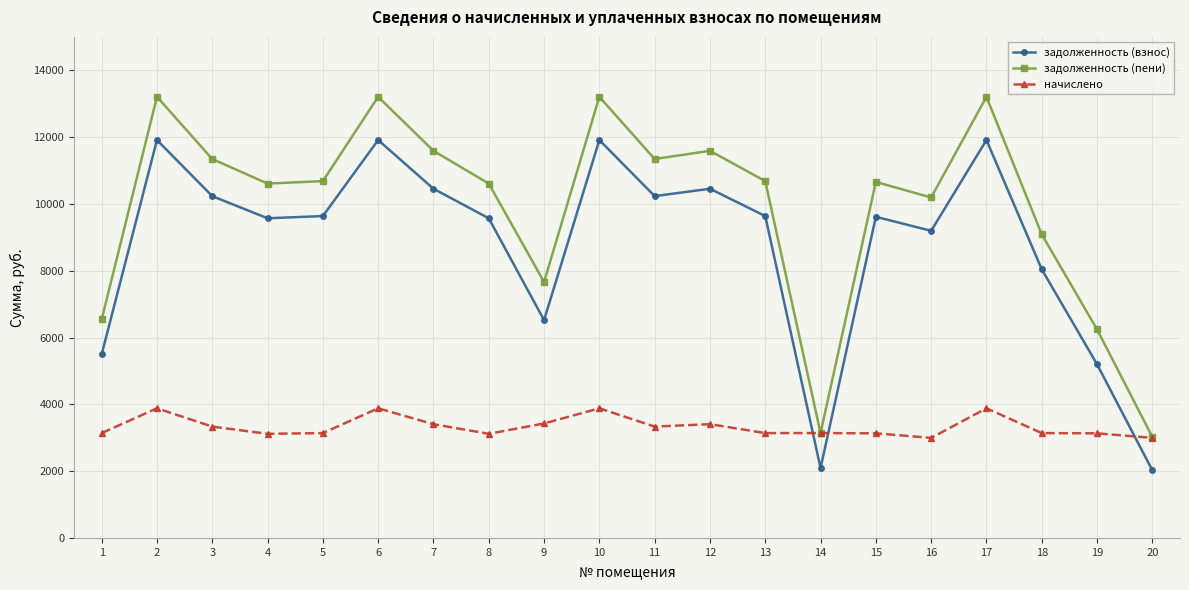

What is the value of the задолженность (взнос) point at the 12th from the left?

10453.8